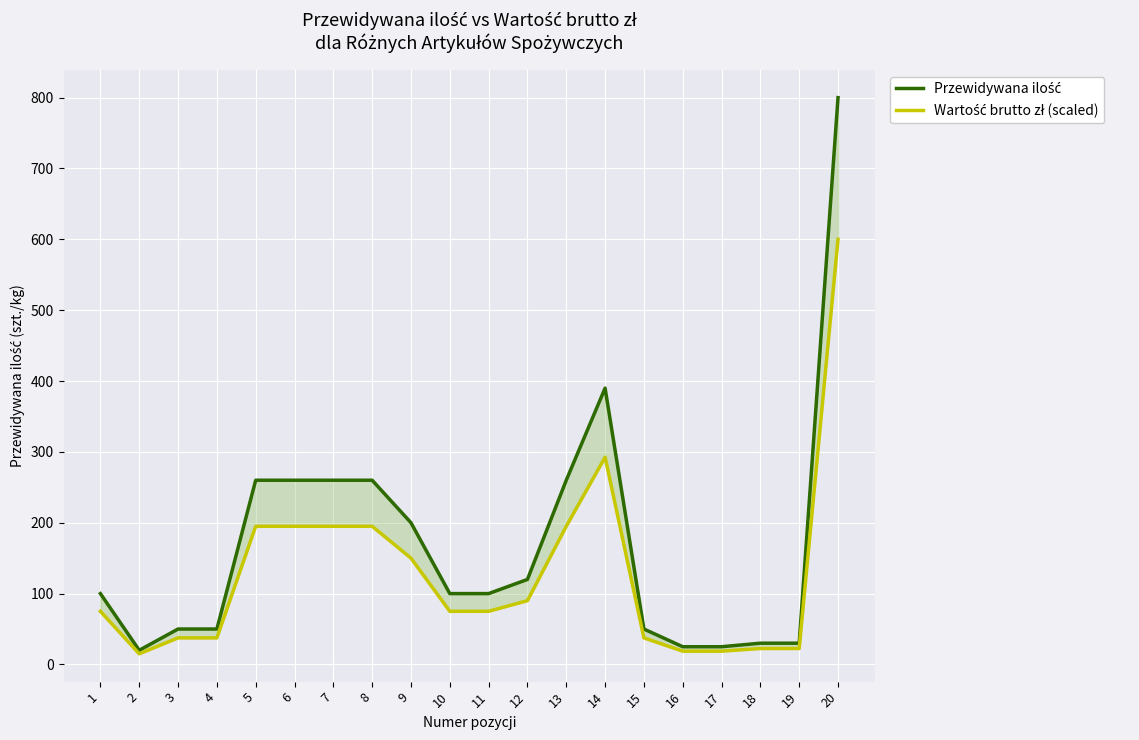

True or false: Przewidywana ilość and Wartość brutto zł (scaled) cross at least once.

False